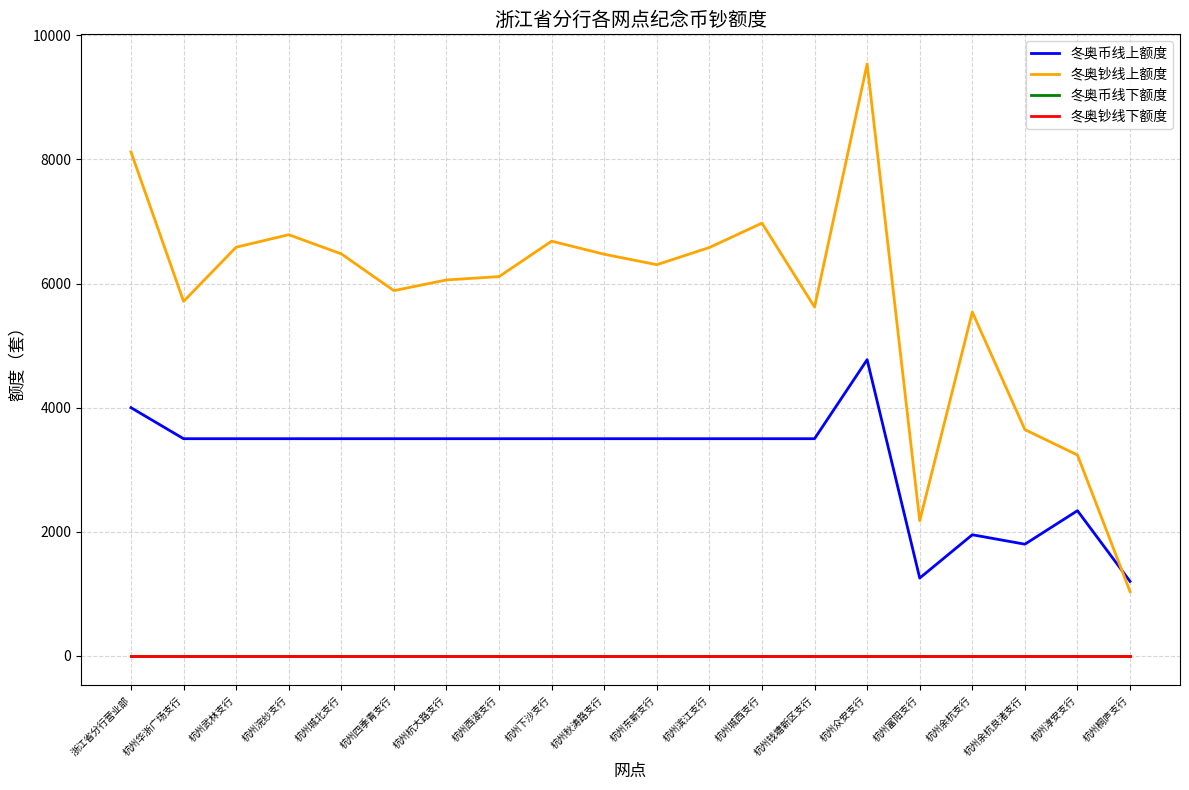

Does the chart display data point markers on the line(s)?

No